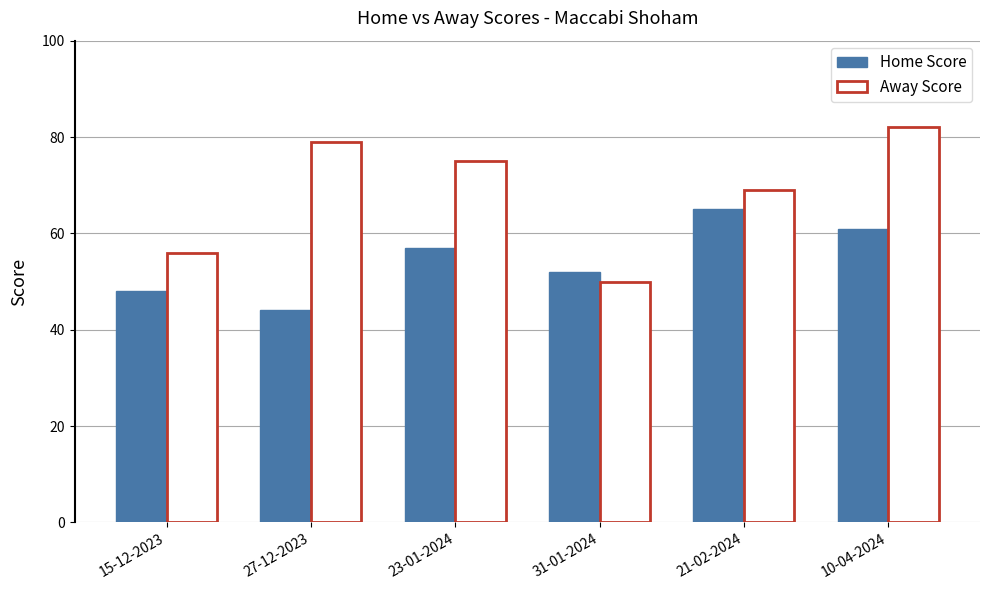

Rank the series by their maximum value, from lowest to highest.

Home Score, Away Score